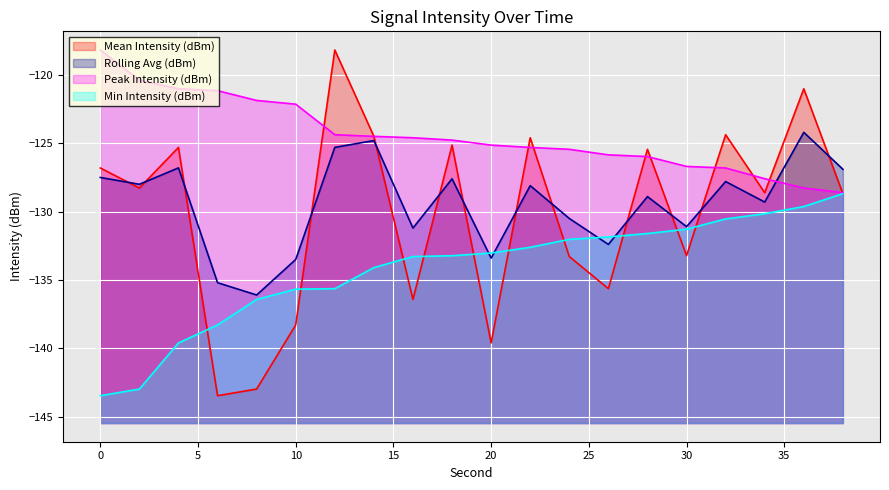

Reading right to left, what are all the values shown in this chart?

Mean Intensity (dBm): 38=-128.7	36=-121.0	34=-128.6	32=-124.4	30=-133.2	28=-125.4	26=-135.6	24=-133.3	22=-124.6	20=-139.6	18=-125.1	16=-136.4	14=-124.5	12=-118.2	10=-138.3	8=-143.0	6=-143.5	4=-125.3	2=-128.3	0=-126.8
Rolling Avg (dBm): 38=-126.9	36=-124.2	34=-129.3	32=-127.8	30=-131.1	28=-128.9	26=-132.4	24=-130.5	22=-128.1	20=-133.4	18=-127.6	16=-131.2	14=-124.8	12=-125.3	10=-133.5	8=-136.1	6=-135.2	4=-126.8	2=-128.0	0=-127.5
Peak Intensity (dBm): 38=-128.6	36=-128.3	34=-127.6	32=-126.8	30=-126.7	28=-126.0	26=-125.8	24=-125.4	22=-125.3	20=-125.1	18=-124.8	16=-124.6	14=-124.5	12=-124.4	10=-122.1	8=-121.9	6=-121.2	4=-121.0	2=-120.4	0=-118.2
Min Intensity (dBm): 38=-128.7	36=-129.6	34=-130.2	32=-130.5	30=-131.3	28=-131.6	26=-131.9	24=-132.0	22=-132.6	20=-133.0	18=-133.2	16=-133.3	14=-134.1	12=-135.6	10=-135.7	8=-136.4	6=-138.3	4=-139.6	2=-143.0	0=-143.5